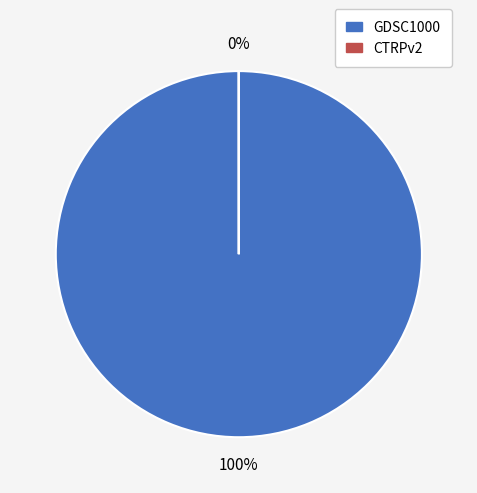

True or false: CTRPv2 accounts for 0% of the total.

True